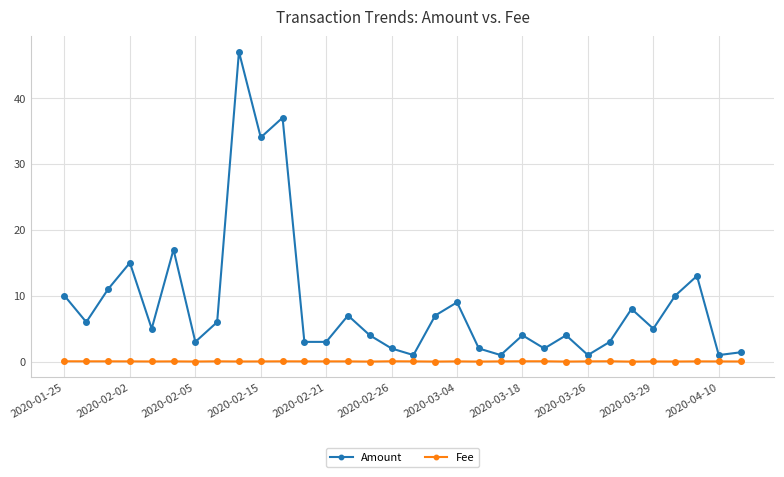

What is the maximum value shown in the chart?

47.0